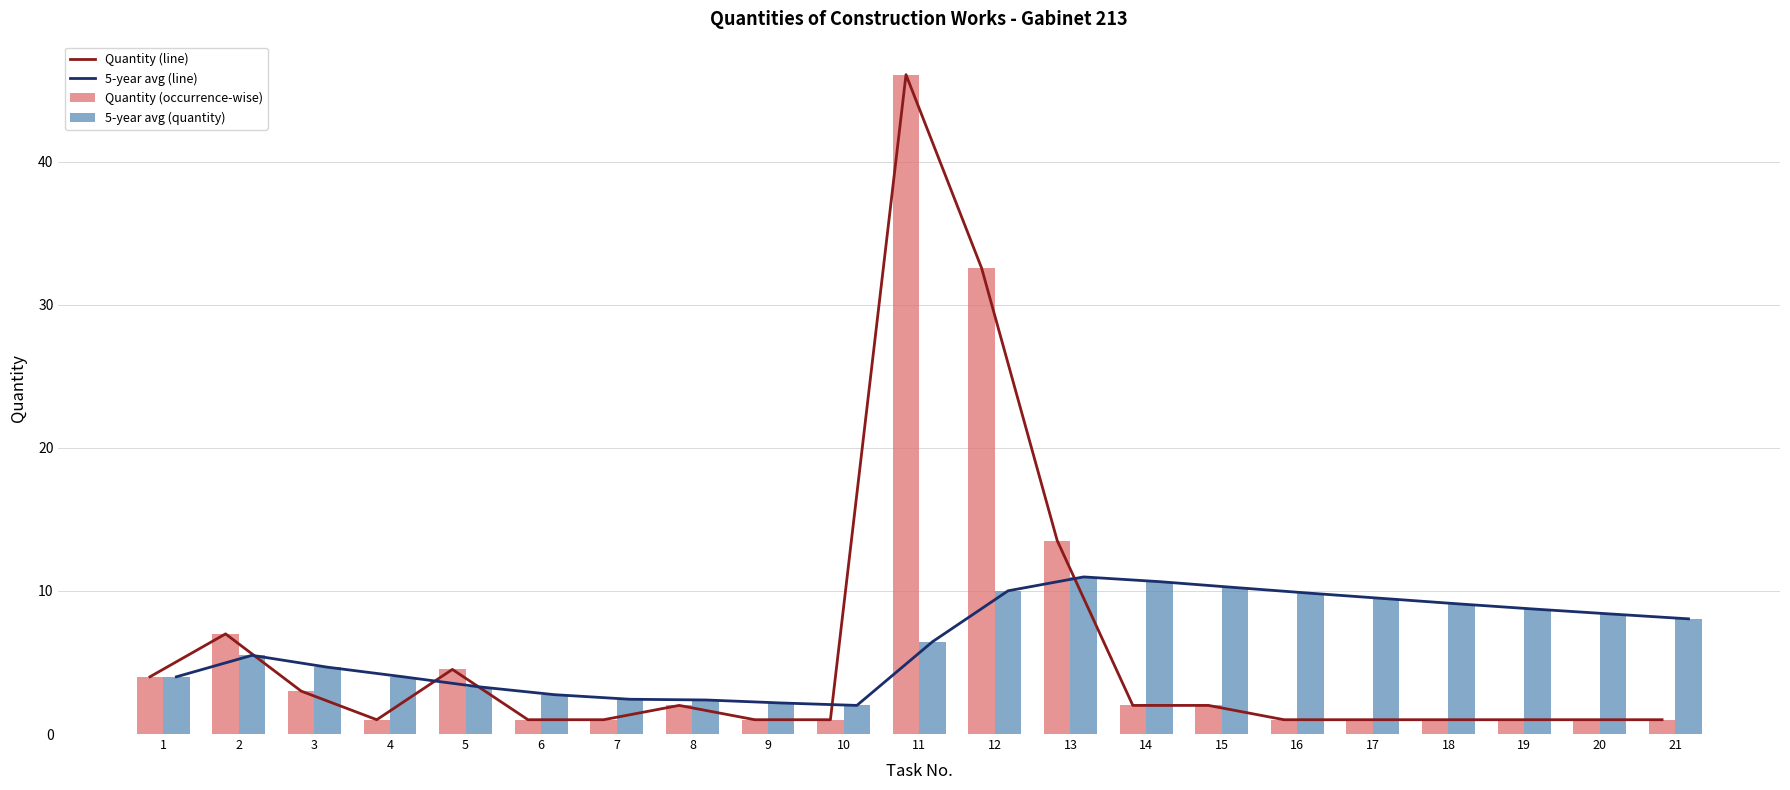

What is the sum of all 5-year avg (quantity) values?

135.1